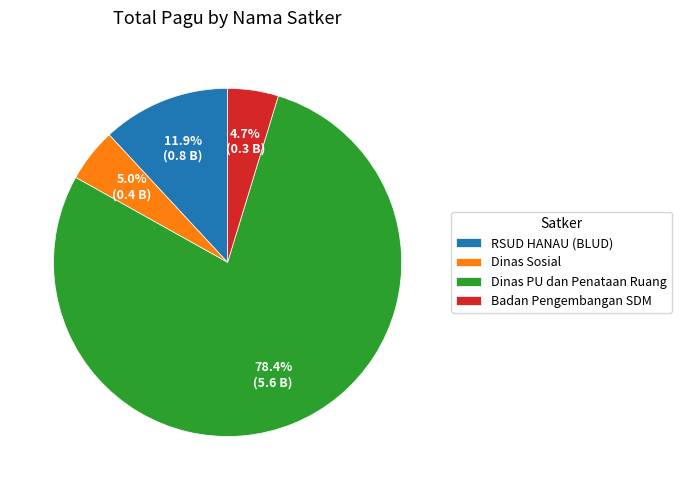

Which slice represents more than half of the pie?

Dinas PU dan Penataan Ruang